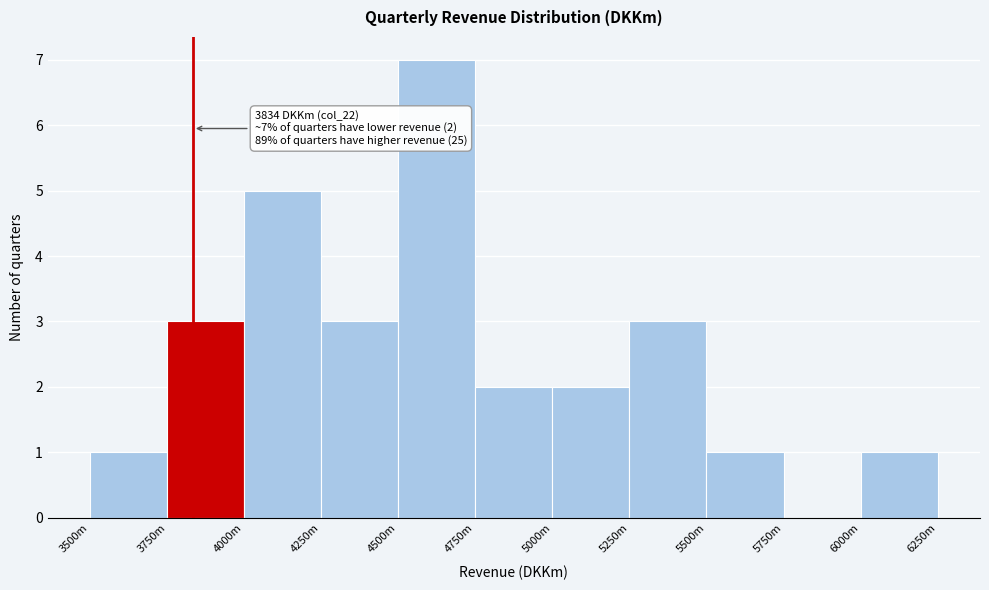

Reading left to right, list all the values displayed in this chart.

3500m=1	3750m=3	4000m=5	4250m=3	4500m=7	4750m=2	5000m=2	5250m=3	5500m=1	5750m=0	6000m=1